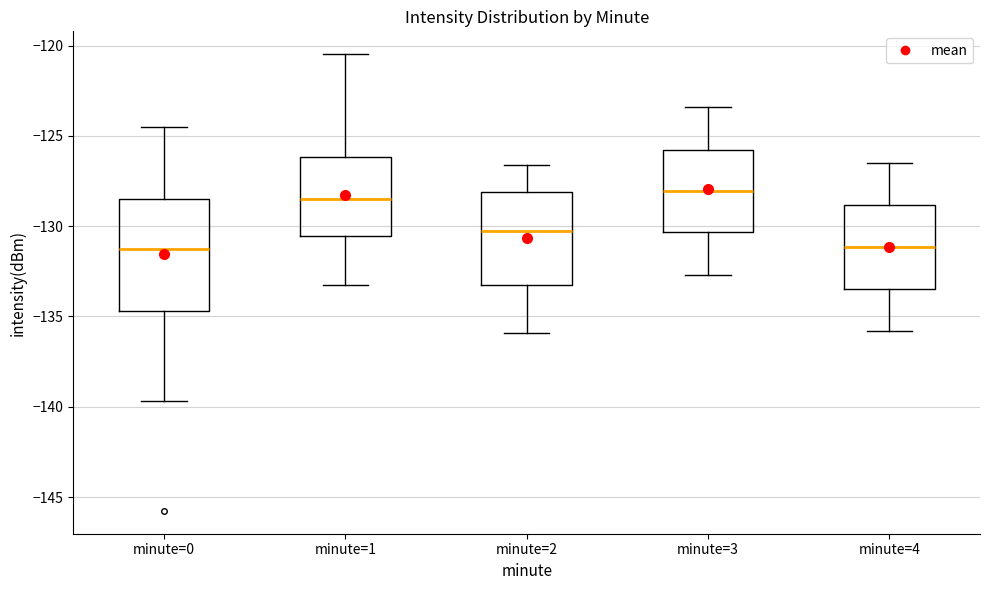

Comparing the boxes themselves (not the whiskers), which one is the tallest?

minute=0